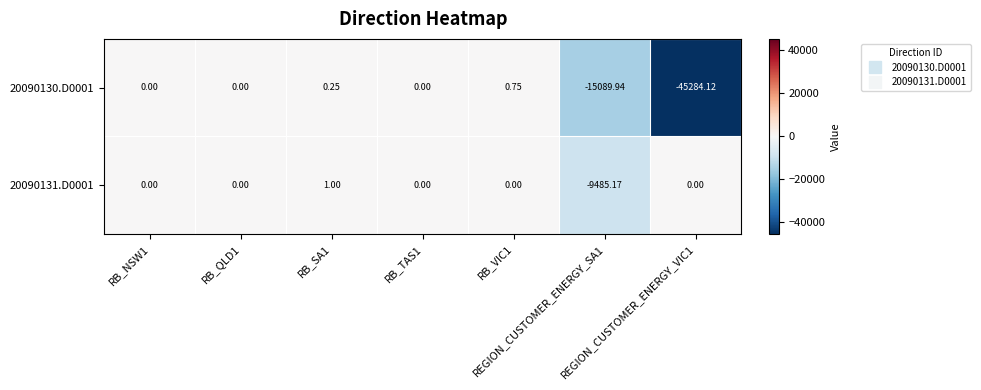

Which series has the largest total across all categories?

20090131.D0001